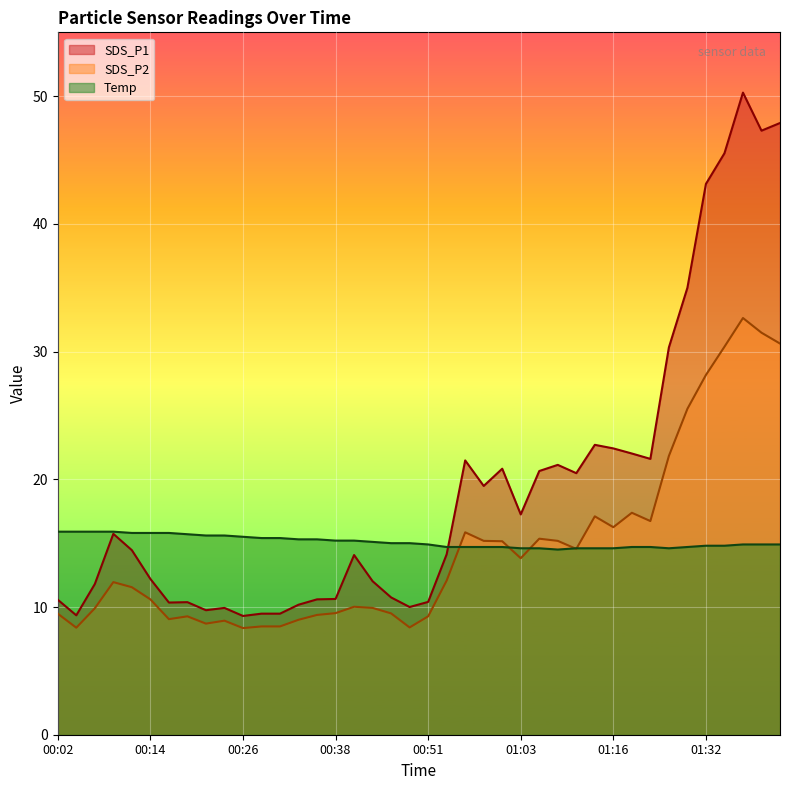

What is the difference between the highest and lowest values at 01:13?

8.1